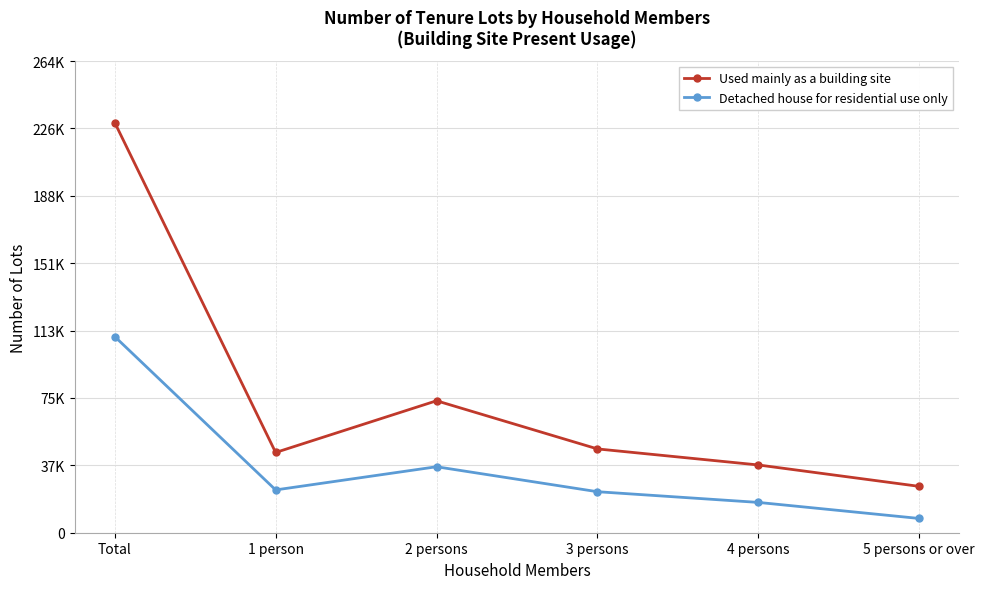

What are all the series names shown in the legend?

Used mainly as a building site, Detached house for residential use only